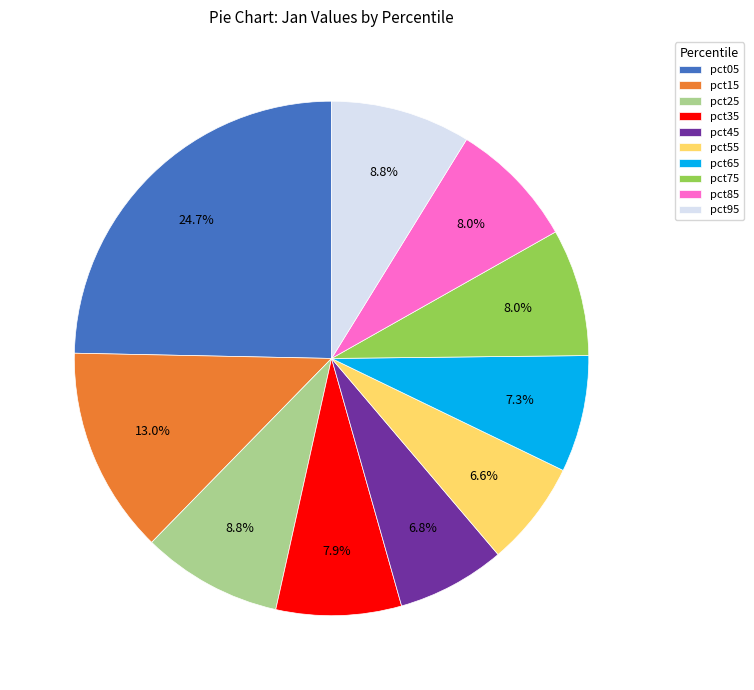

Count the number of slices in the pie.

10